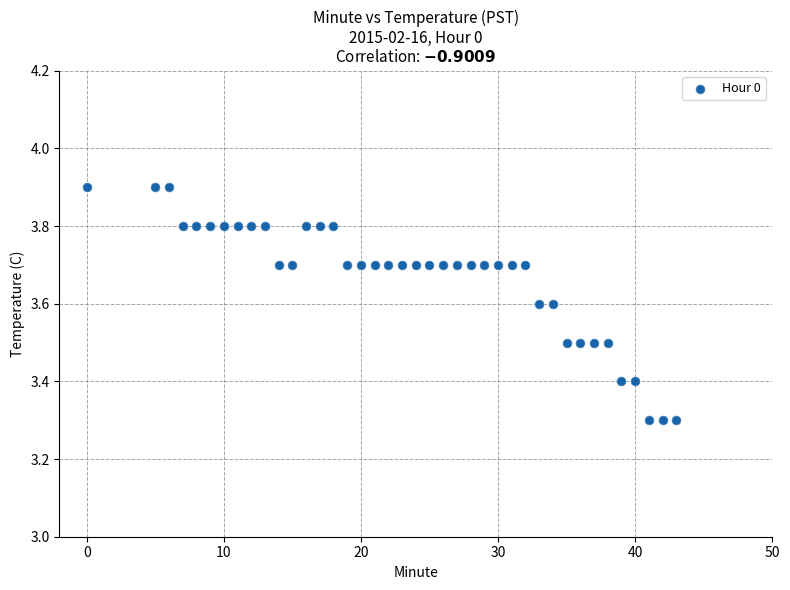

What is the range of X values (max minus min)?

43.0